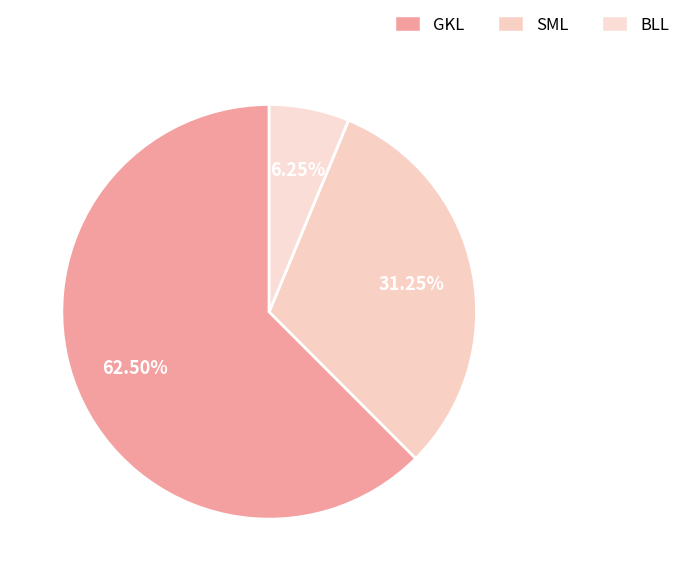

To the nearest percent, what portion does BLL represent?

6%